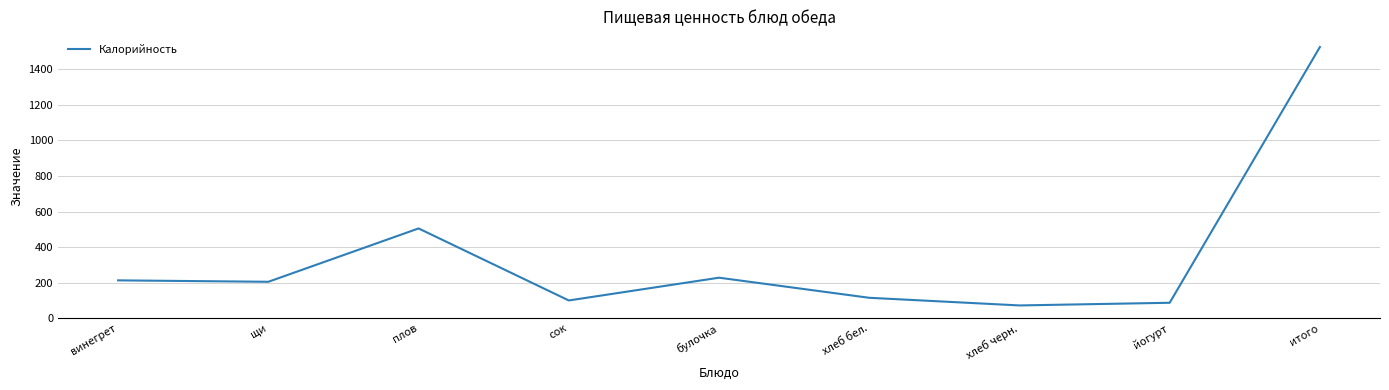

What position from the right is йогурт?

2